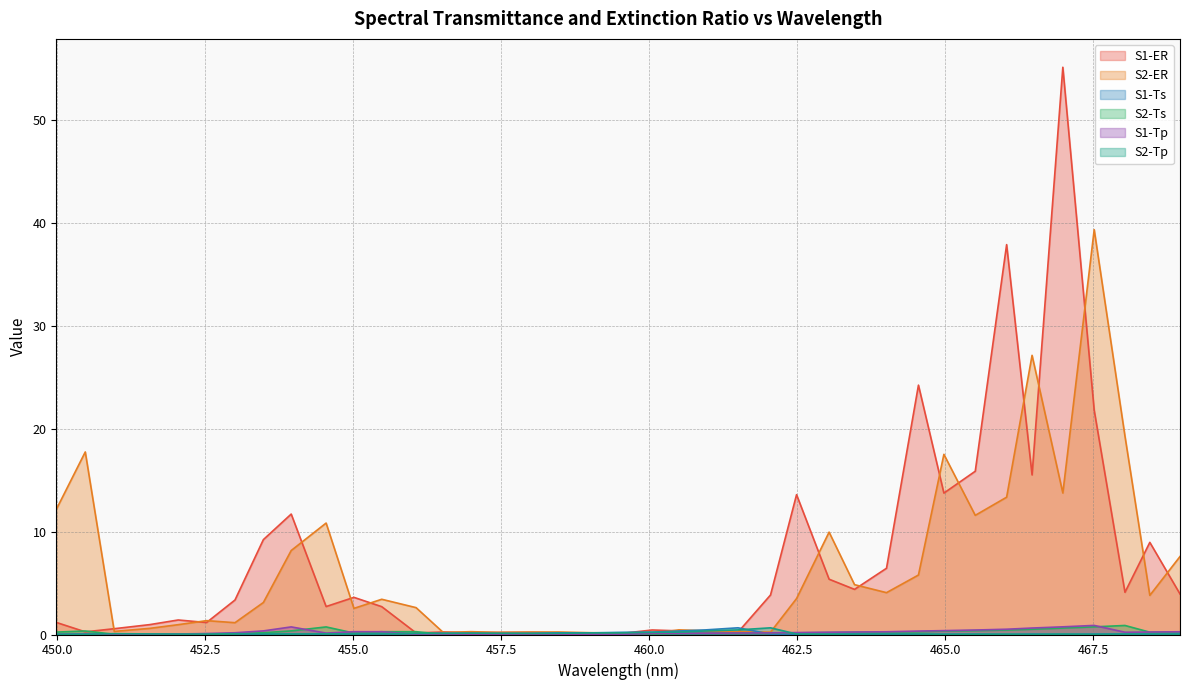

True or false: S1-ER has a value of 0.1 at 456.06.

False